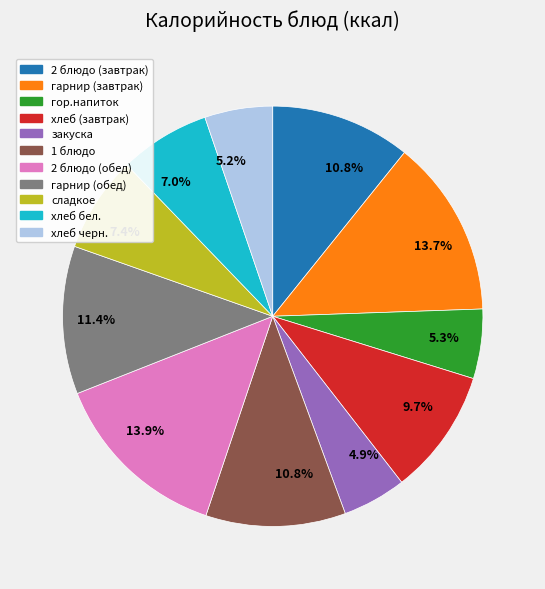

Is there any slice that represents more than half of the pie?

No